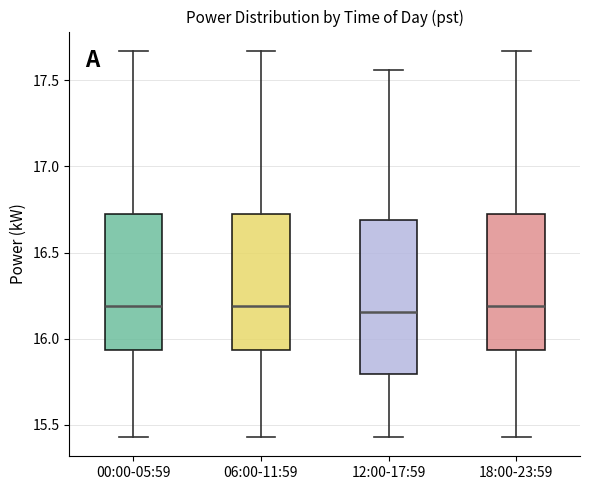

Reading left to right, read every box against the y-axis: the position of its median line, the range the box covers, and the ends of its whiskers. The values are not printed on the chart, so give them approximately, as read against the axis.

00:00-05:59: median 16.20, box 15.95 to 16.70, whiskers 15.45 to 17.65
06:00-11:59: median 16.20, box 15.95 to 16.70, whiskers 15.45 to 17.65
12:00-17:59: median 16.15, box 15.80 to 16.70, whiskers 15.45 to 17.55
18:00-23:59: median 16.20, box 15.95 to 16.70, whiskers 15.45 to 17.65